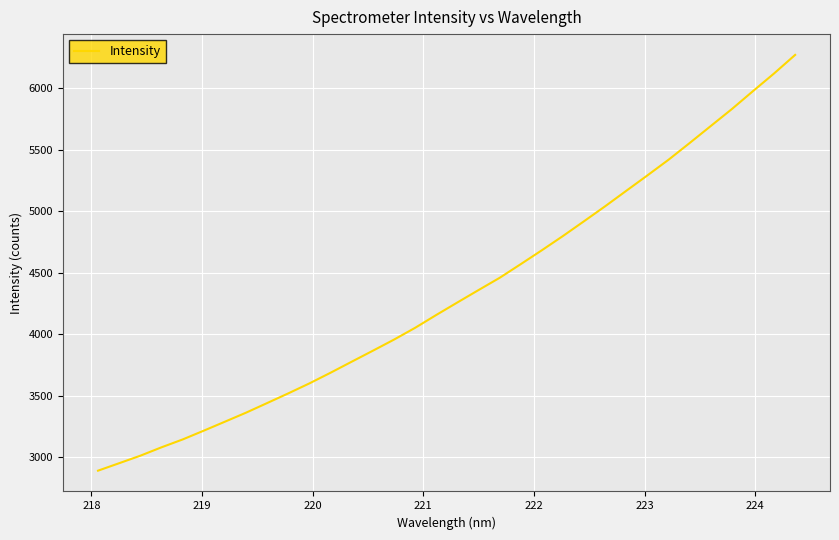

What is the smallest value displayed?

2890.4